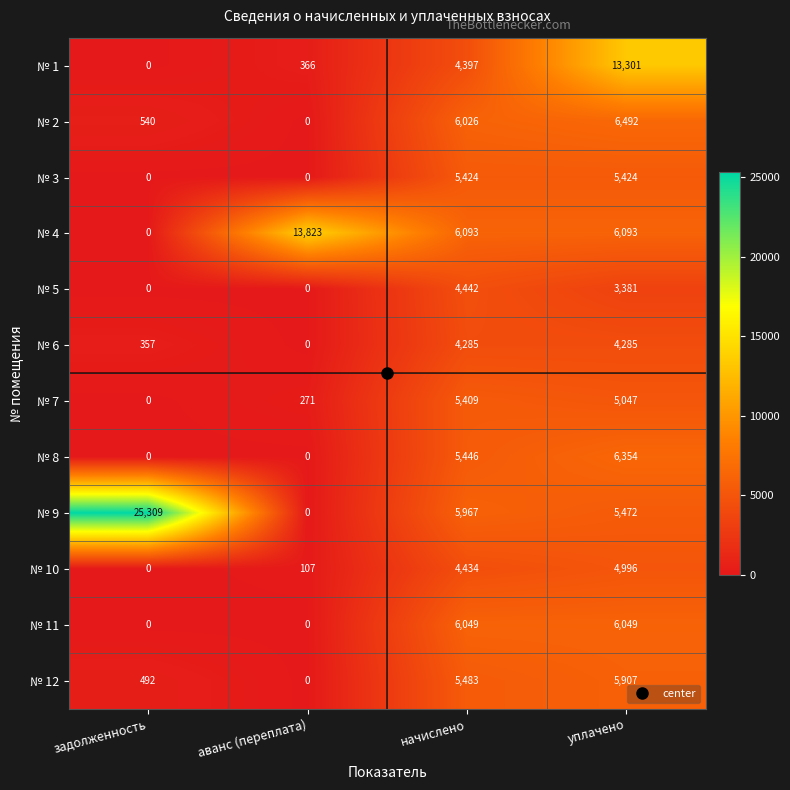

Read the № 4 value at аванс (переплата), to the nearest 10.

13820